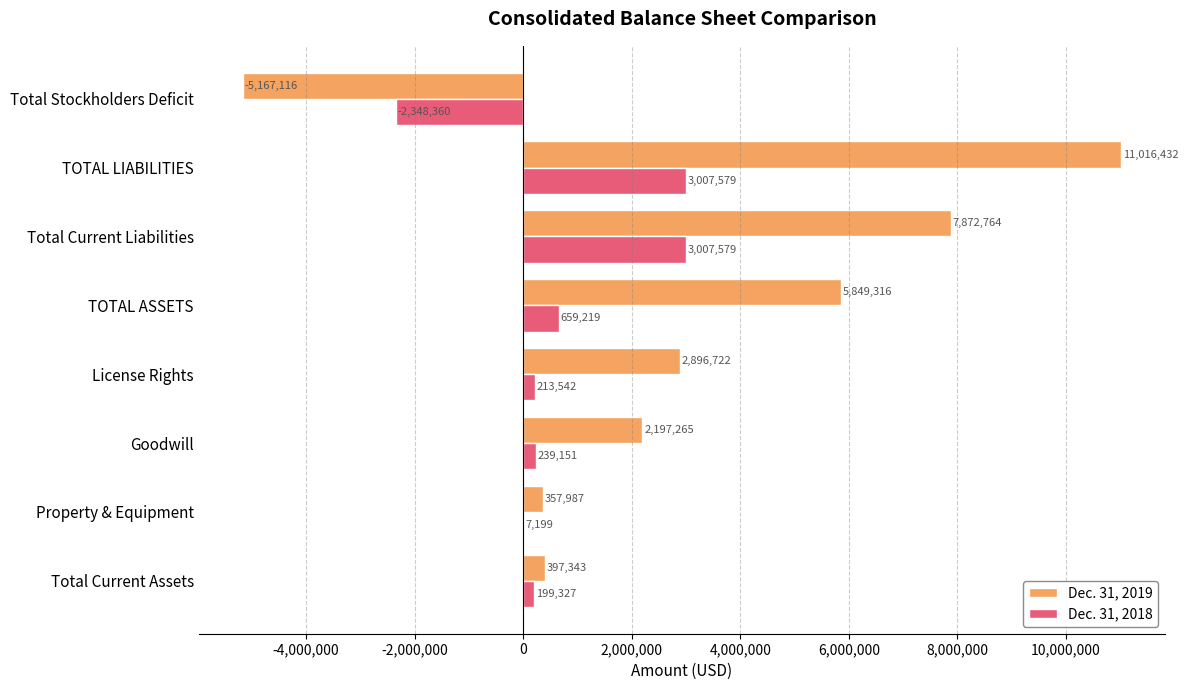

At which label is Dec. 31, 2019 closest to 2924658?

License Rights